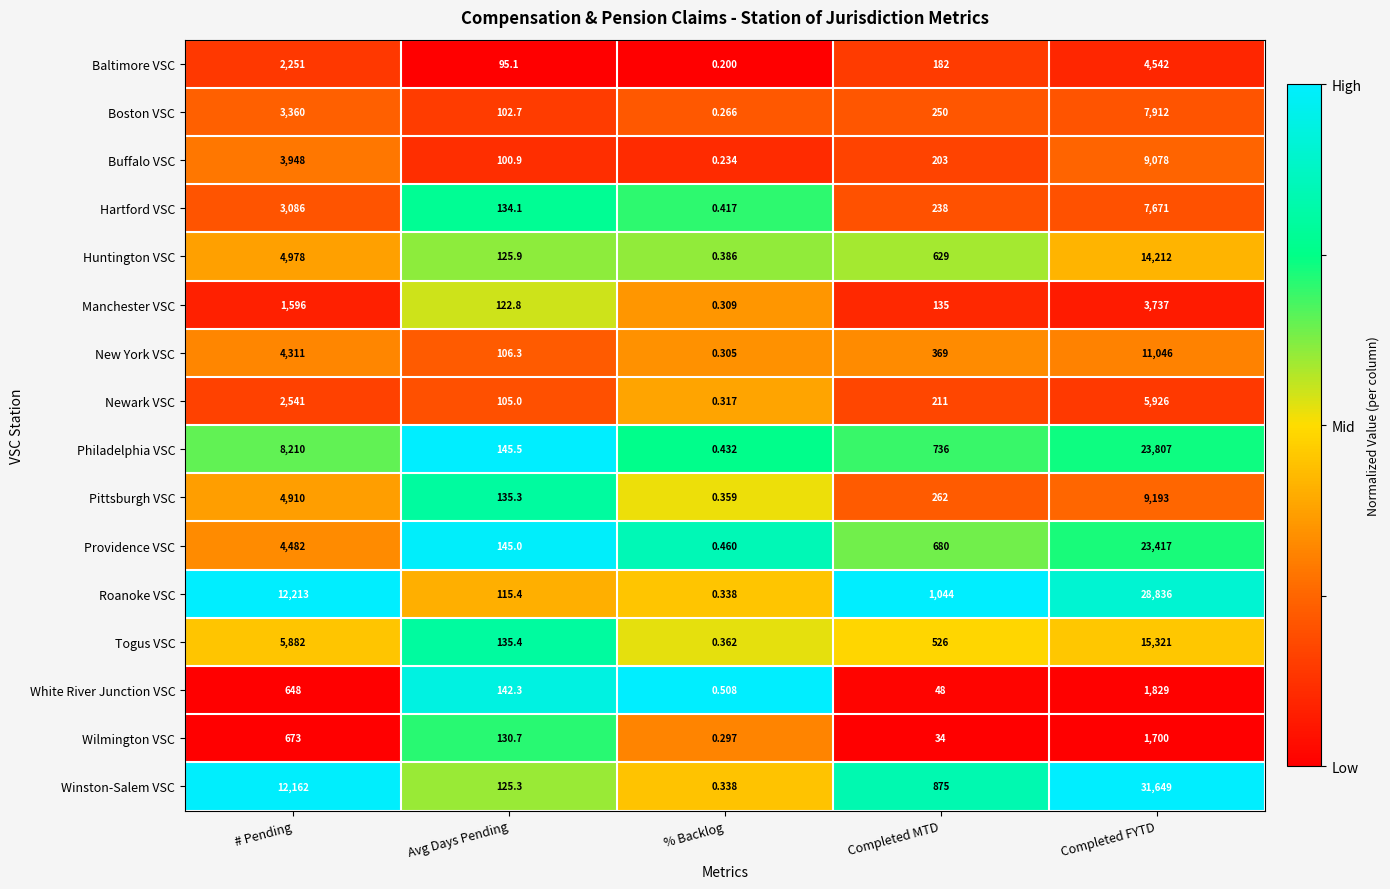

Which series has the widest spread of values?

Winston-Salem VSC